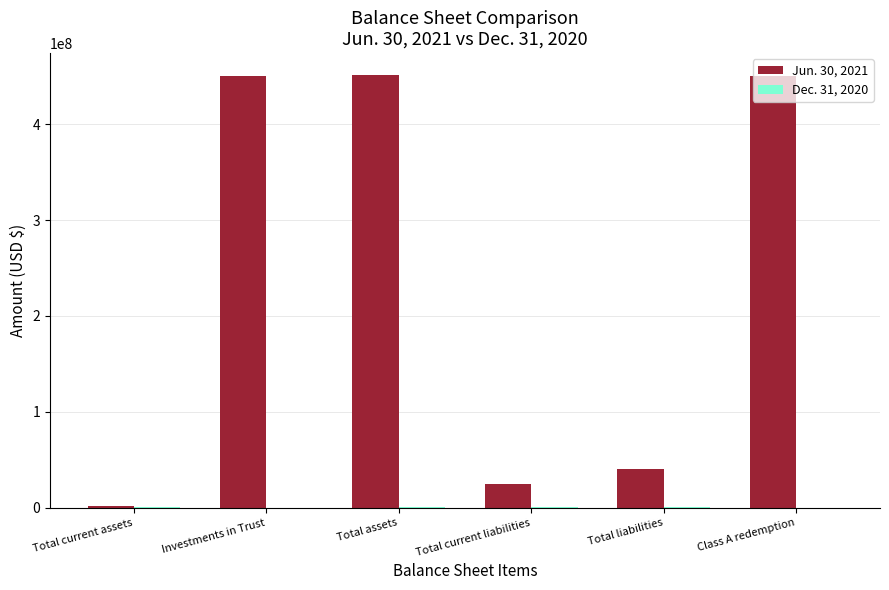

Count the number of data series in this chart.

2